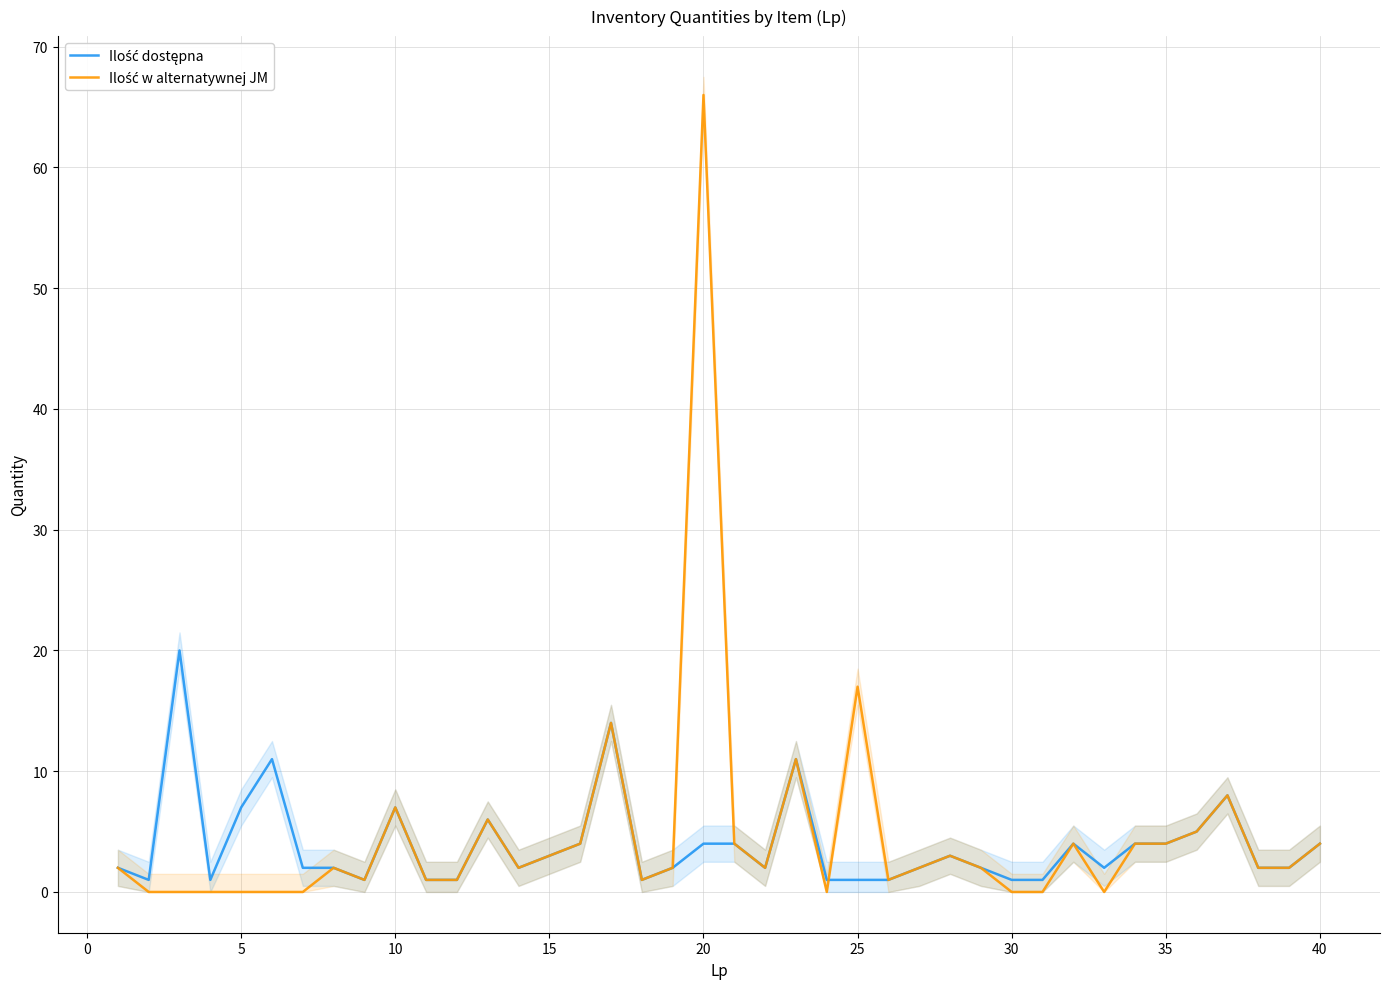

Reading left to right, transcribe all the data shown in this chart.

Ilość dostępna: 2	1	20	1	7	11	2	2	1	7	1	1	6	2	3	4	14	1	2	4	4	2	11	1	1	1	2	3	2	1	1	4	2	4	4	5	8	2	2	4
Ilość w alternatywnej JM: 2	0	0	0	0	0	0	2	1	7	1	1	6	2	3	4	14	1	2	66	4	2	11	0	17	1	2	3	2	0	0	4	0	4	4	5	8	2	2	4